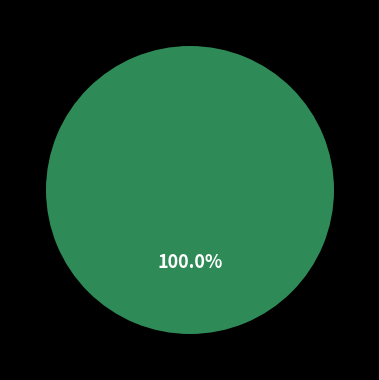

How many slices are in this pie chart?

2